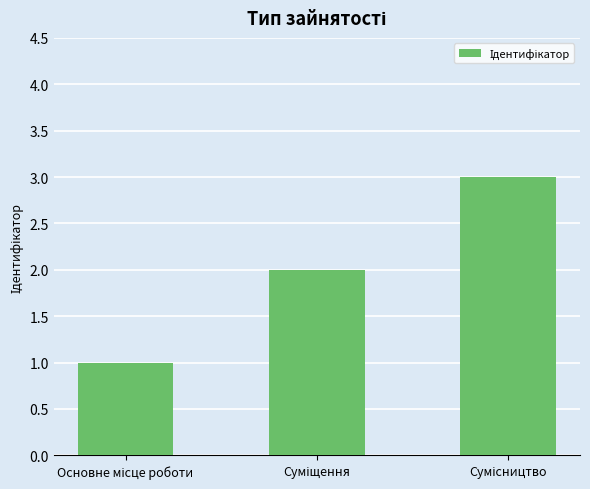

What is the maximum value shown in the chart?

3